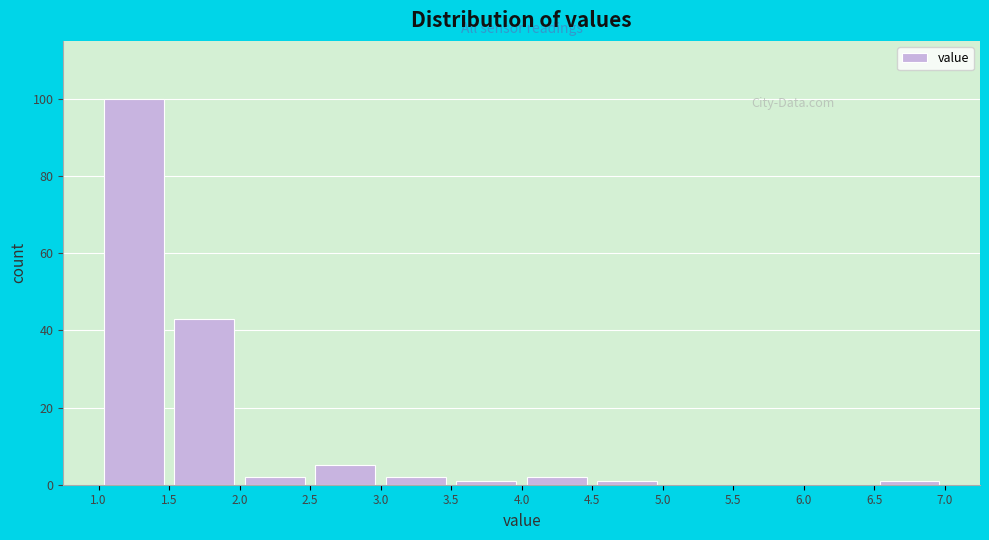

Reading left to right, list every bar in this chart as the range it spans on the x-axis followed by its height. The values are not printed on the chart, so give them approximately, as read against the axis.

1.0 to 1.5: 100
1.5 to 2.0: 44
2.0 to 2.5: 2
2.5 to 3.0: 6
3.0 to 3.5: 2
3.5 to 4.0: under 2
4.0 to 4.5: 2
4.5 to 5.0: under 2
5.0 to 5.5: 0
5.5 to 6.0: 0
6.0 to 6.5: 0
6.5 to 7.0: under 2